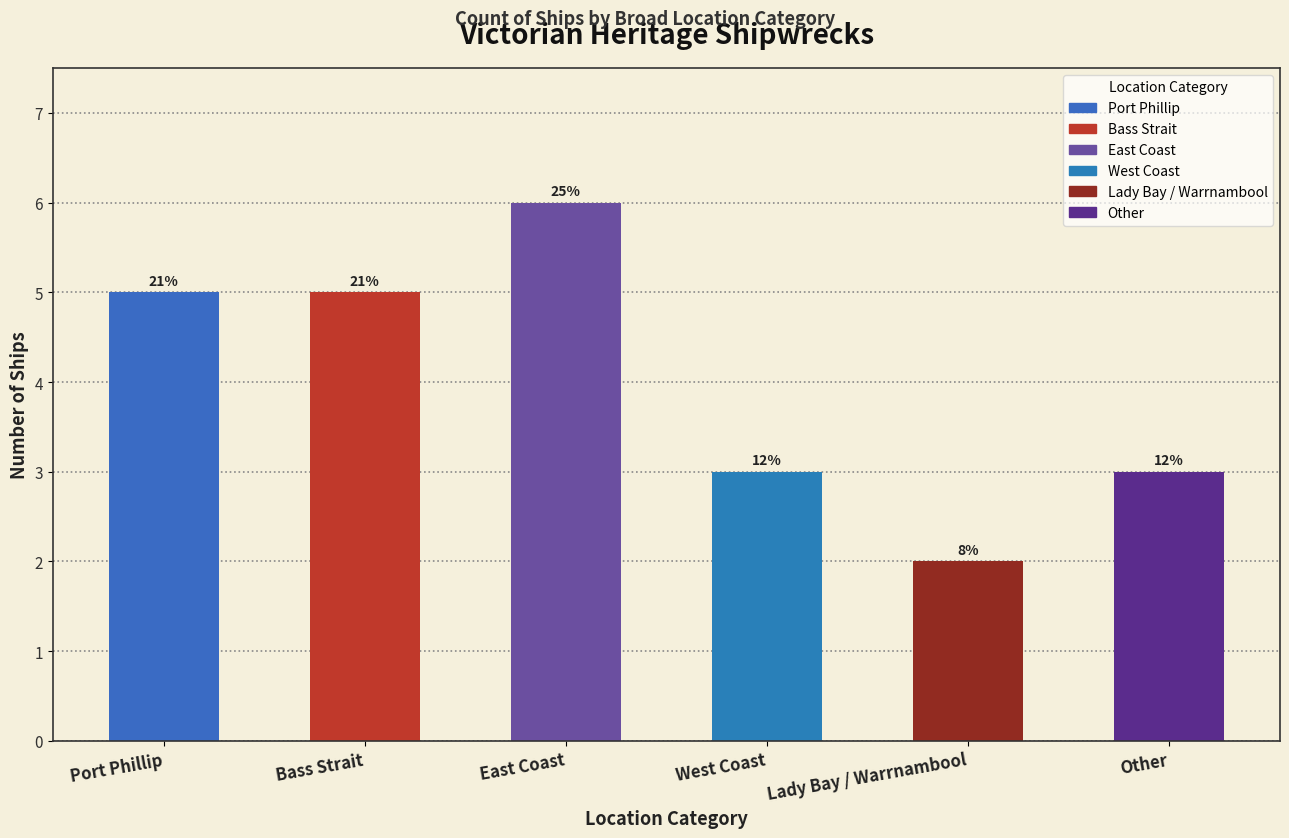

How many data points are less than 5?

3